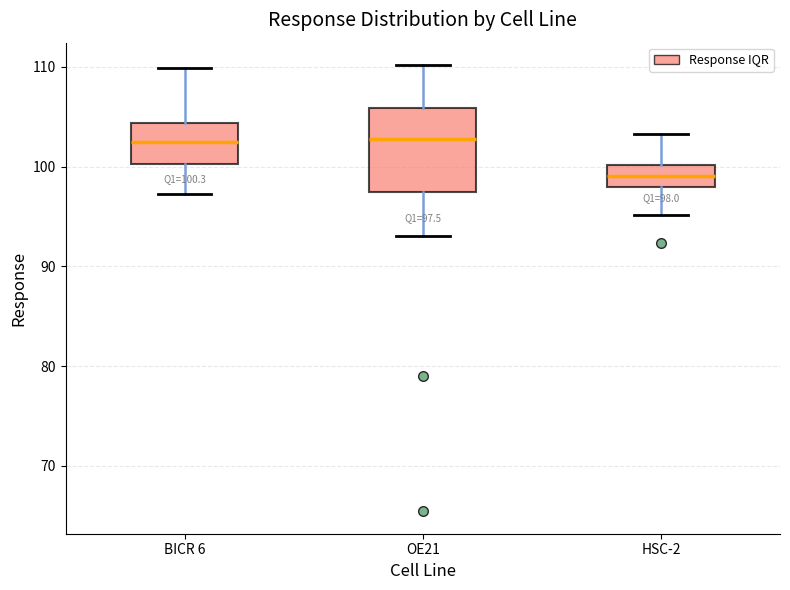

Comparing the boxes themselves (not the whiskers), which one is the tallest?

OE21